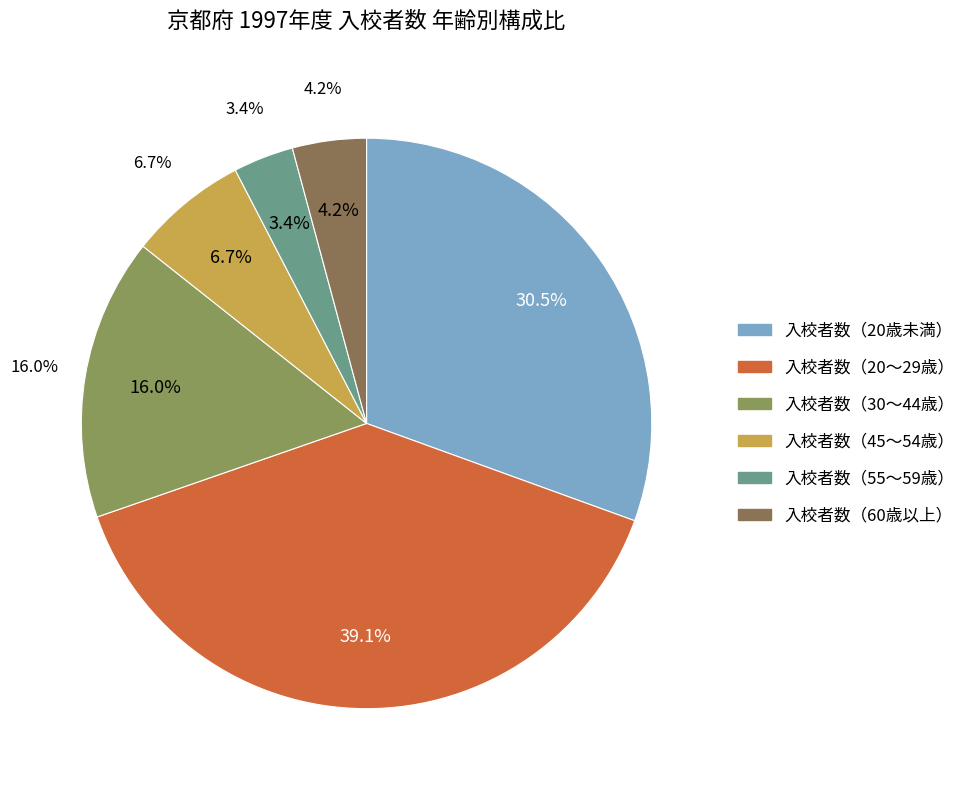

Does any single category account for the majority?

No